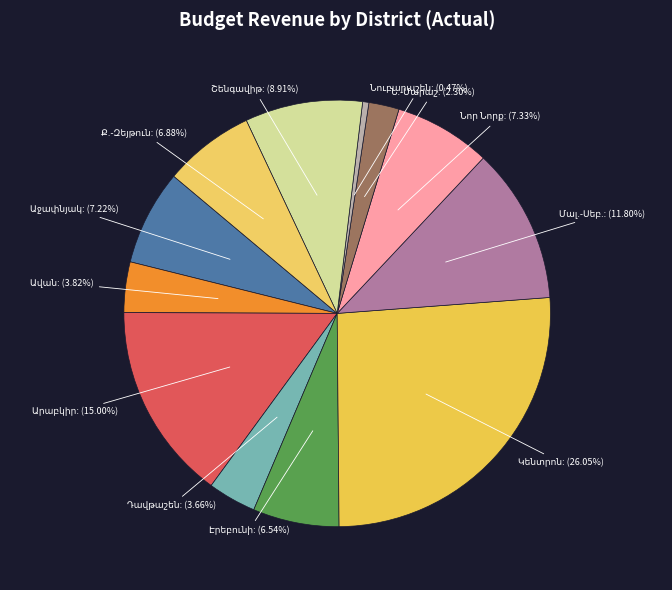

Is there a majority slice in this chart?

No